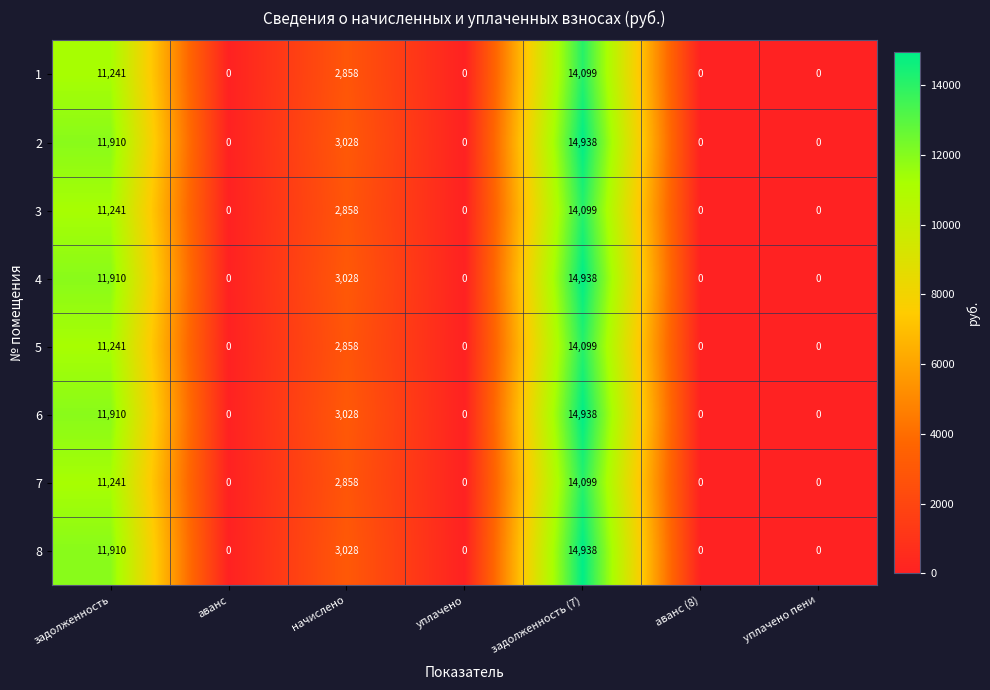

At how many categories does at least one series exceed 2417?

3